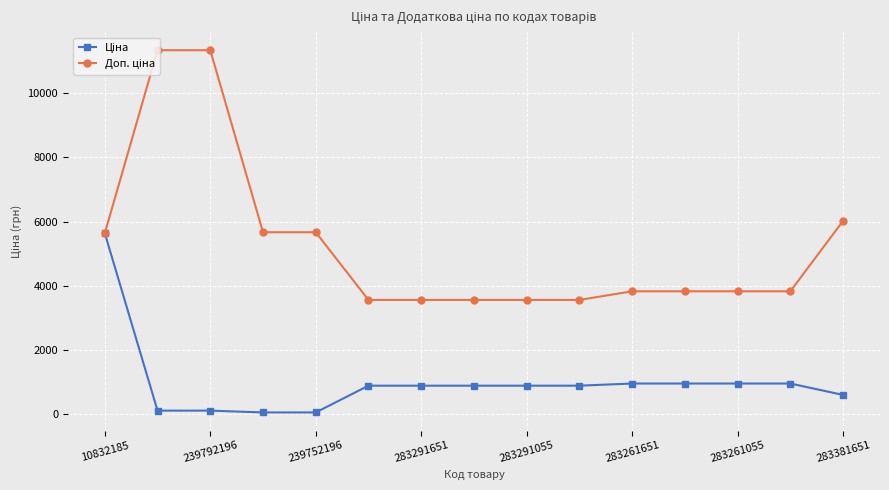

What is the maximum value shown in the chart?

11334.0